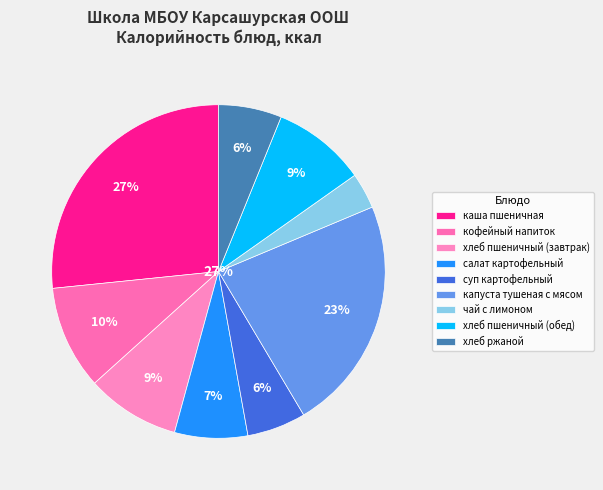

Count the number of slices in the pie.

9